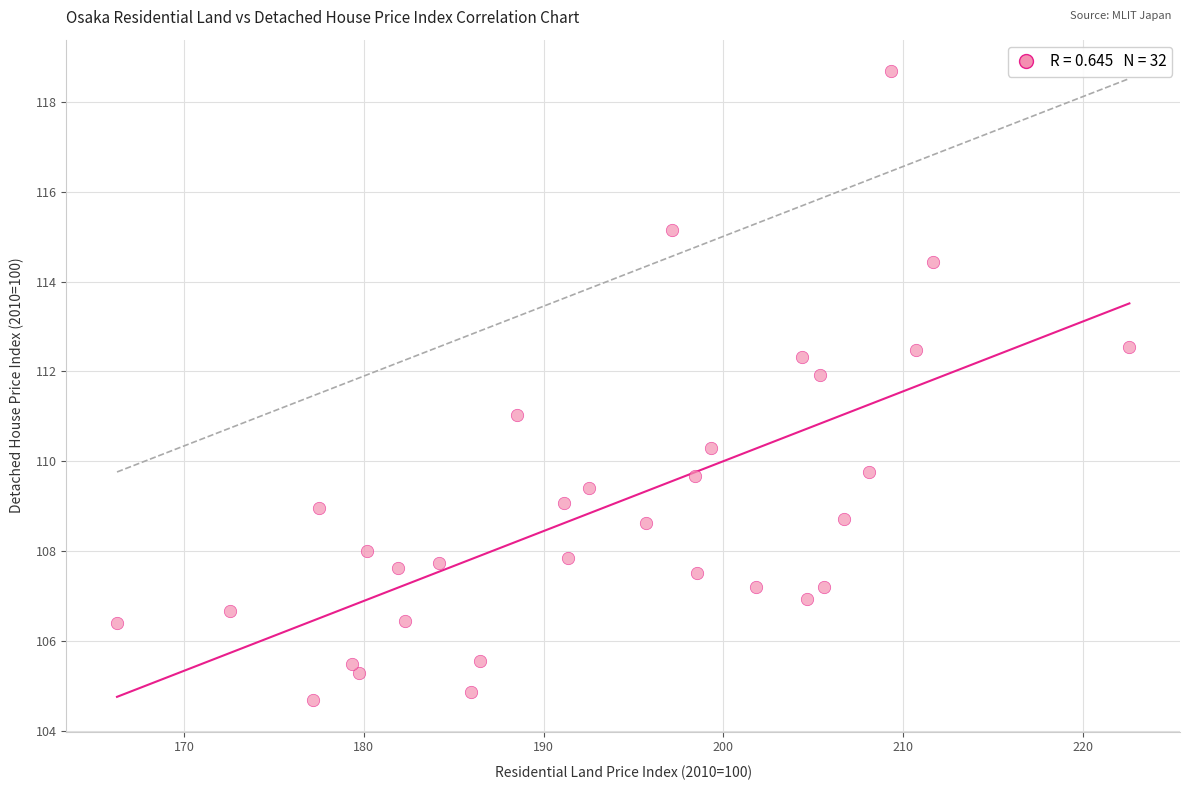

What is the range of Y values (max minus min)?

14.0